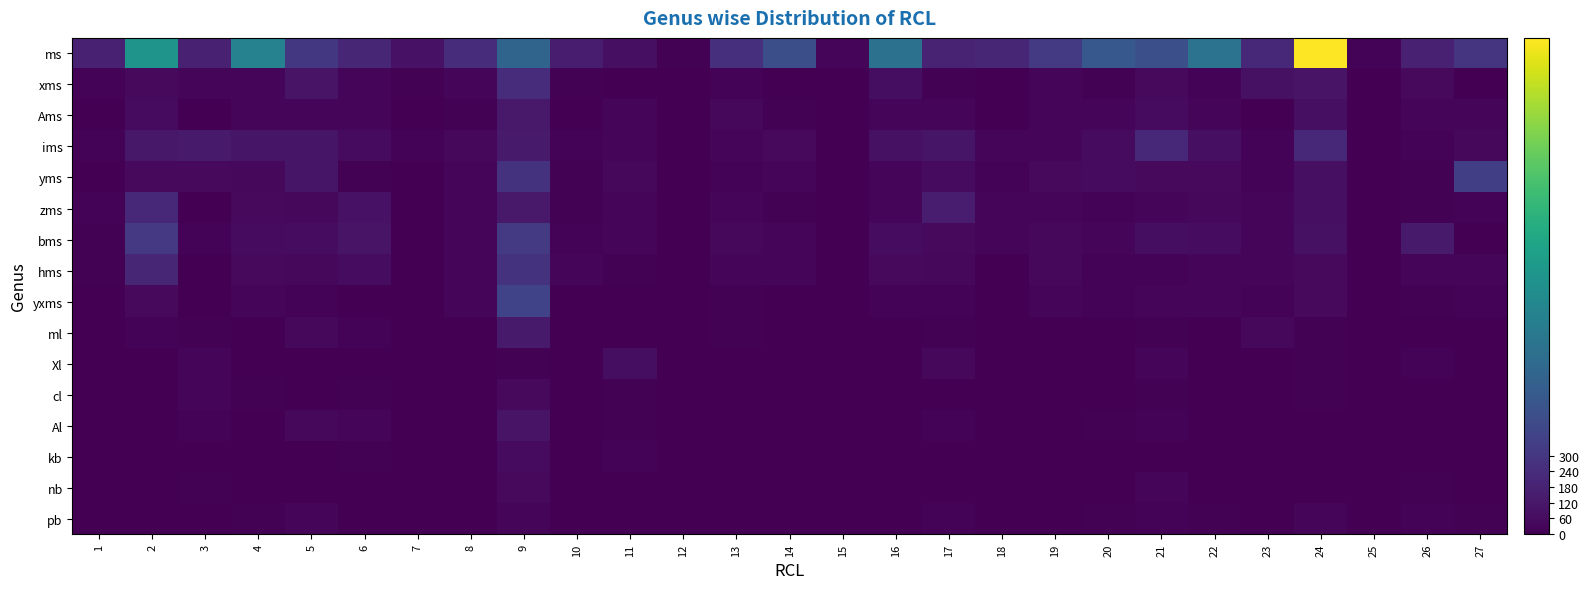

Reading left to right, extract all data points from this chart.

ms: 1=171.0	2=978.0	3=173.1	4=841.0	5=306.0	6=205.0	7=92.0	8=241.0	9=609.0	10=146.0	11=80.0	12=14.1	13=266.0	14=454.8	15=24.0	16=712.0	17=189.0	18=205.0	19=323.0	20=518.0	21=461.0	22=720.0	23=220.0	24=1892.0	25=16.0	26=171.6	27=291.0
xms: 1=18.0	2=49.0	3=29.2	4=34.0	5=100.0	6=25.0	7=9.0	8=24.0	9=239.0	10=8.0	11=6.0	12=0.0	13=18.0	14=5.0	15=1.0	16=73.0	17=9.0	18=5.0	19=34.0	20=10.0	21=45.0	22=21.0	23=88.0	24=98.0	25=1.0	26=46.8	27=5.0
Ams: 1=2.0	2=55.0	3=6.7	4=28.0	5=35.0	6=28.0	7=0.0	8=11.0	9=129.0	10=4.0	11=32.0	12=0.0	13=37.0	14=8.0	15=0.0	16=30.0	17=25.0	18=0.0	19=32.0	20=23.0	21=58.0	22=27.0	23=0.0	24=75.0	25=1.0	26=25.0	27=26.0
ims: 1=19.0	2=123.0	3=136.3	4=106.0	5=105.0	6=59.0	7=17.0	8=42.0	9=135.0	10=21.0	11=29.0	12=0.0	13=29.0	14=47.0	15=1.0	16=83.0	17=110.0	18=24.9	19=32.0	20=55.0	21=211.0	22=77.0	23=20.0	24=208.0	25=2.0	26=17.7	27=41.0
yms: 1=5.0	2=46.0	3=44.6	4=43.0	5=110.0	6=13.0	7=0.0	8=25.0	9=277.0	10=8.0	11=41.0	12=1.0	13=21.0	14=29.0	15=1.0	16=25.0	17=52.0	18=17.0	19=49.0	20=56.0	21=48.0	22=45.0	23=21.0	24=74.0	25=3.0	26=9.8	27=353.0
zms: 1=18.0	2=213.0	3=5.0	4=47.0	5=41.0	6=92.0	7=7.0	8=29.0	9=132.0	10=11.0	11=32.0	12=4.0	13=30.0	14=12.0	15=2.0	16=28.0	17=147.0	18=29.9	19=28.0	20=22.0	21=33.0	22=39.0	23=33.0	24=78.0	25=1.0	26=13.0	27=18.0
bms: 1=12.0	2=311.0	3=22.1	4=53.0	5=62.0	6=101.0	7=3.0	8=23.0	9=318.0	10=16.0	11=33.0	12=1.0	13=38.0	14=35.6	15=6.0	16=64.0	17=45.0	18=31.7	19=39.0	20=26.0	21=67.0	22=61.0	23=25.0	24=87.0	25=3.0	26=135.0	27=6.0
hms: 1=12.0	2=202.0	3=0.0	4=51.0	5=38.0	6=66.0	7=2.0	8=30.0	9=275.0	10=36.0	11=13.0	12=0.0	13=23.0	14=29.0	15=4.0	16=49.0	17=37.0	18=3.0	19=44.0	20=22.0	21=18.0	22=27.0	23=36.0	24=50.0	25=1.0	26=34.0	27=33.0
yxms: 1=6.0	2=51.0	3=4.5	4=36.0	5=18.0	6=7.0	7=1.0	8=25.0	9=380.0	10=6.0	11=1.0	12=2.0	13=11.0	14=3.3	15=1.0	16=15.0	17=17.0	18=3.0	19=25.0	20=21.0	21=34.0	22=23.0	23=18.0	24=50.0	25=1.0	26=10.0	27=15.0
ml: 1=1.0	2=15.0	3=12.7	4=4.0	5=40.0	6=21.0	7=0.0	8=5.0	9=136.0	10=7.0	11=0.0	12=0.0	13=14.0	14=1.0	15=0.0	16=3.0	17=11.0	18=0.0	19=1.0	20=0.0	21=12.0	22=3.0	23=43.0	24=14.0	25=0.0	26=1.0	27=2.0
Xl: 1=0.0	2=3.0	3=28.0	4=7.0	5=3.0	6=5.0	7=0.0	8=2.0	9=13.0	10=1.0	11=72.0	12=0.0	13=7.0	14=0.0	15=0.0	16=0.0	17=37.0	18=2.0	19=5.0	20=1.0	21=29.0	22=4.0	23=7.0	24=9.0	25=0.0	26=15.8	27=4.0
cl: 1=2.0	2=3.0	3=28.9	4=9.0	5=5.0	6=9.0	7=0.0	8=1.0	9=45.0	10=1.0	11=9.0	12=0.0	13=3.0	14=0.0	15=0.0	16=3.0	17=6.0	18=0.0	19=1.0	20=1.0	21=9.0	22=0.0	23=1.0	24=14.0	25=0.0	26=2.0	27=2.0
Al: 1=2.0	2=6.0	3=20.0	4=4.0	5=42.0	6=33.0	7=1.0	8=0.0	9=103.0	10=0.0	11=11.0	12=0.0	13=6.0	14=2.0	15=0.0	16=1.0	17=21.0	18=1.0	19=2.0	20=14.0	21=17.0	22=5.0	23=0.0	24=6.0	25=0.0	26=5.0	27=3.0
kb: 1=0.0	2=1.0	3=4.8	4=0.0	5=3.0	6=13.0	7=0.0	8=0.0	9=53.0	10=1.0	11=15.0	12=0.0	13=0.0	14=2.0	15=0.0	16=0.0	17=4.0	18=0.0	19=0.0	20=0.0	21=4.0	22=0.0	23=0.0	24=5.0	25=0.0	26=4.0	27=7.0
nb: 1=1.0	2=2.0	3=11.9	4=0.0	5=1.0	6=0.0	7=0.0	8=0.0	9=47.0	10=0.0	11=3.0	12=0.0	13=4.0	14=1.0	15=0.0	16=0.0	17=0.0	18=0.0	19=0.0	20=0.0	21=31.0	22=1.0	23=0.0	24=4.0	25=0.0	26=10.0	27=3.0
pb: 1=5.0	2=3.0	3=6.0	4=12.0	5=24.0	6=3.0	7=4.0	8=4.0	9=31.0	10=2.0	11=3.0	12=0.0	13=1.0	14=4.0	15=0.0	16=7.0	17=15.0	18=0.0	19=1.0	20=9.0	21=22.0	22=11.0	23=0.0	24=24.0	25=0.0	26=22.0	27=8.0